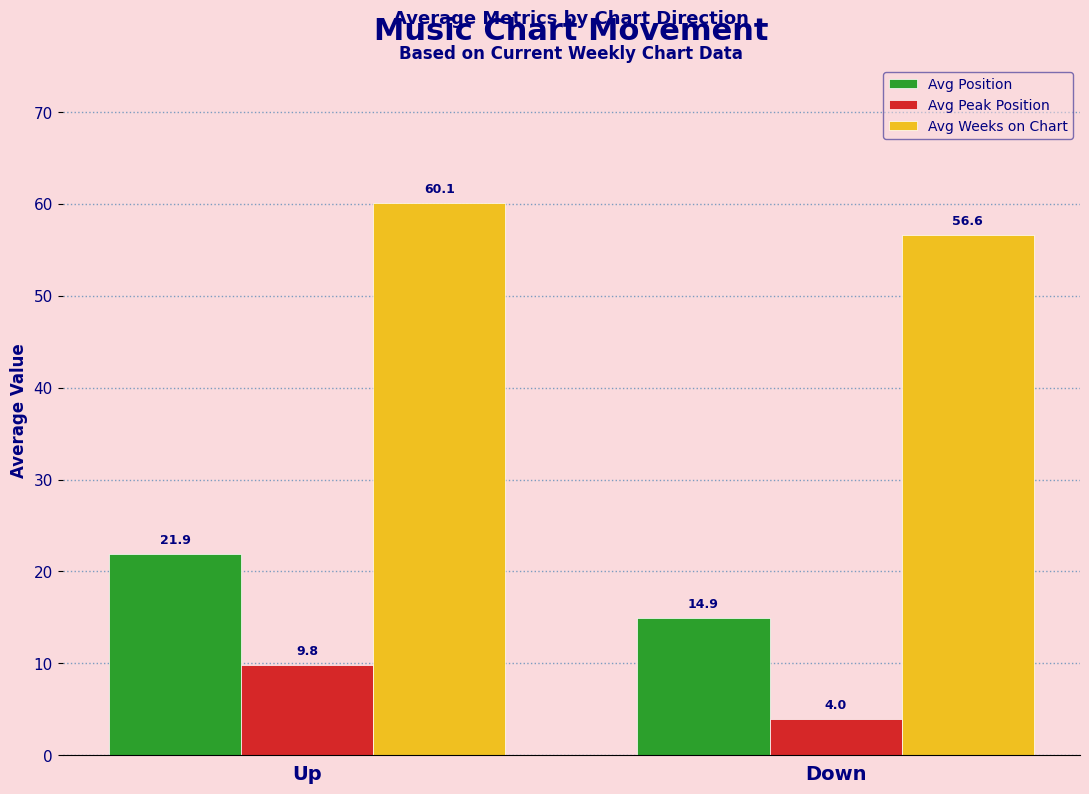

What is the approximate value of Avg Weeks on Chart at Up?

60.1